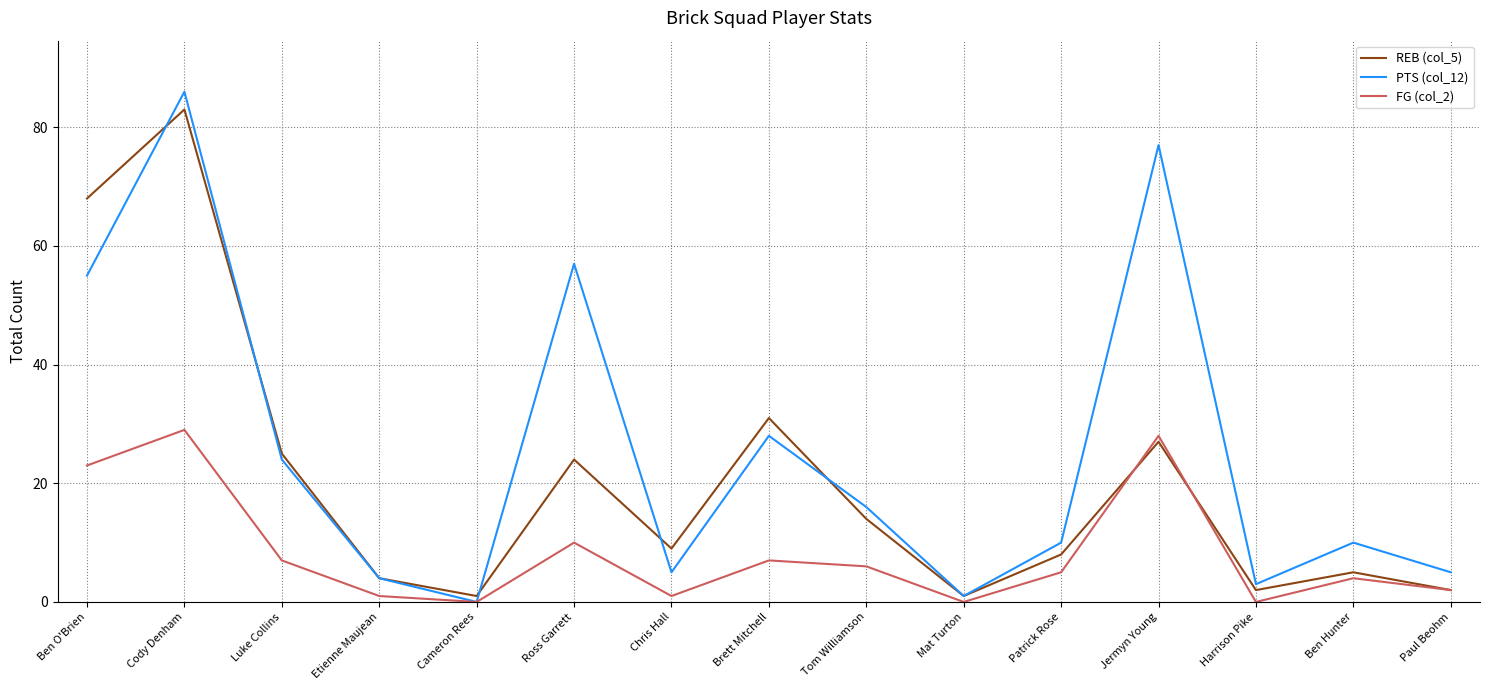

What is the difference between the highest and lowest values at Cameron Rees?

1